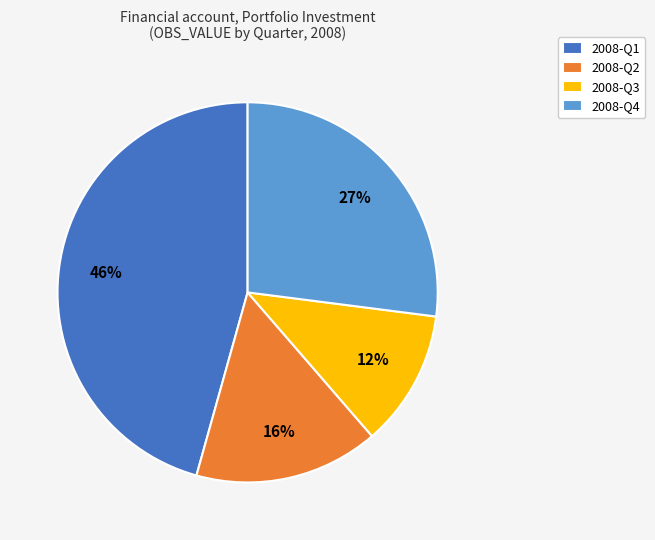

Count the number of slices in the pie.

4